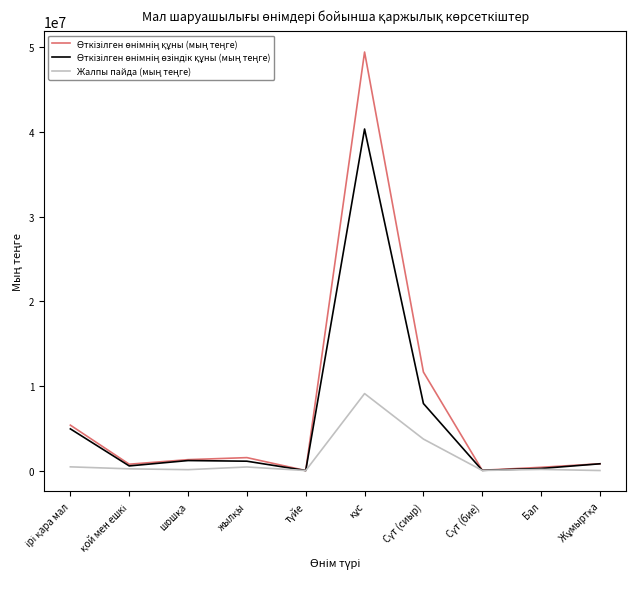

What is the greatest value displayed?

49453734